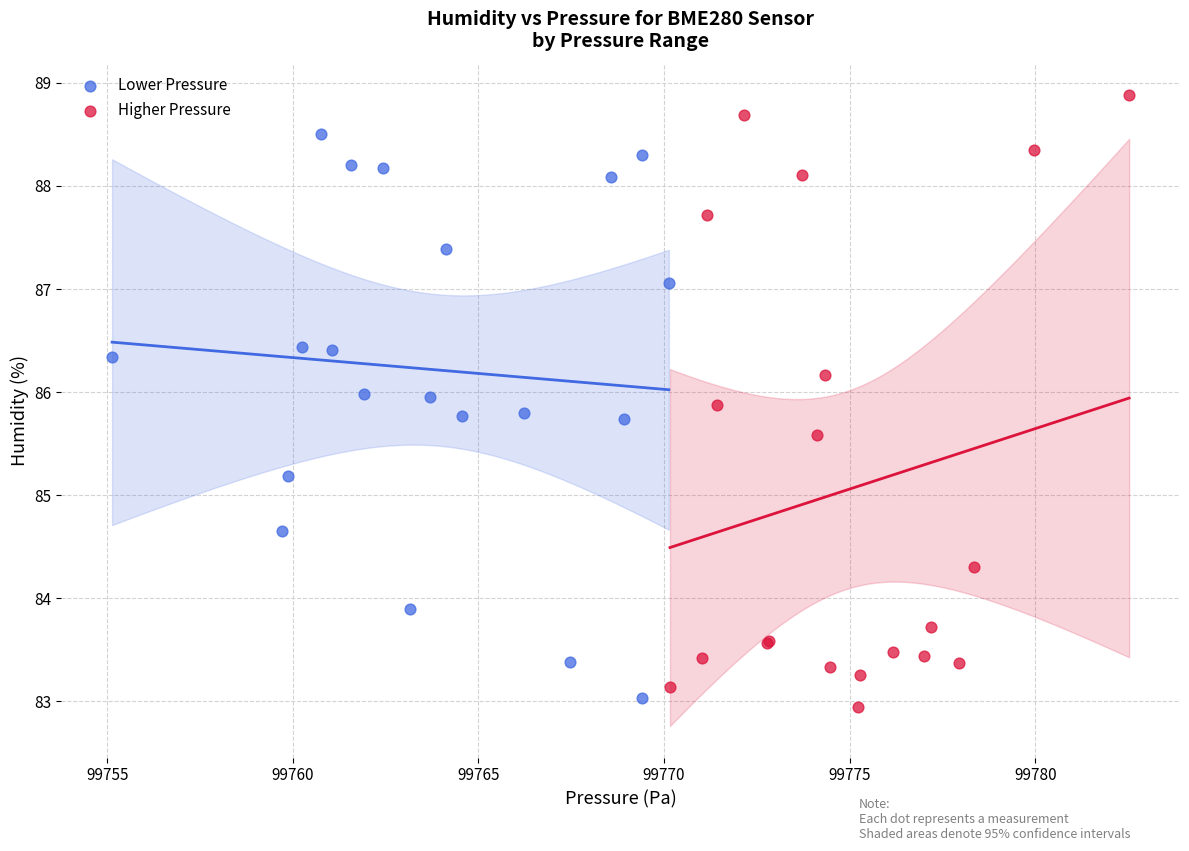

Which series reaches the maximum Y coordinate?

Higher Pressure